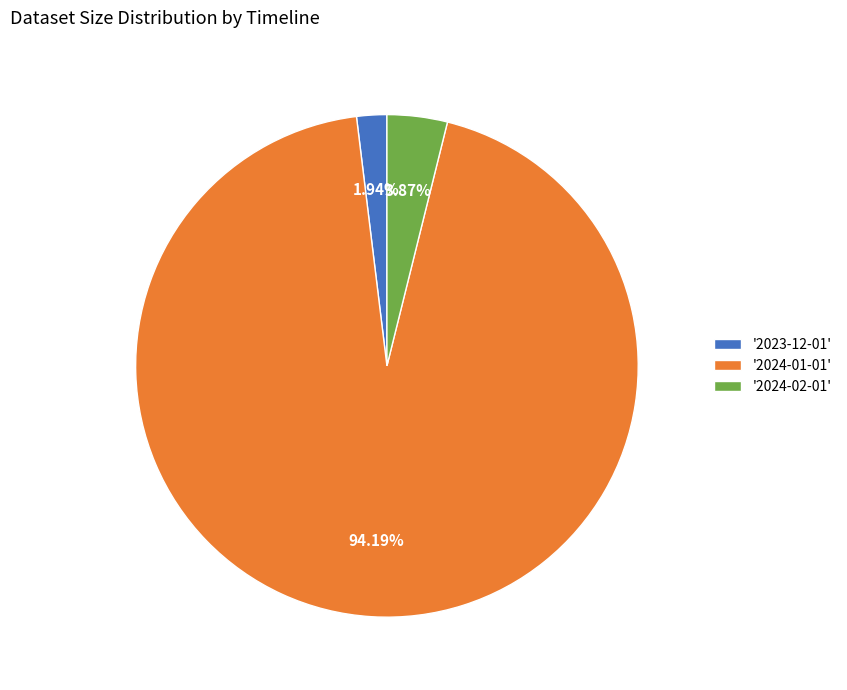

Is there a majority slice in this chart?

Yes